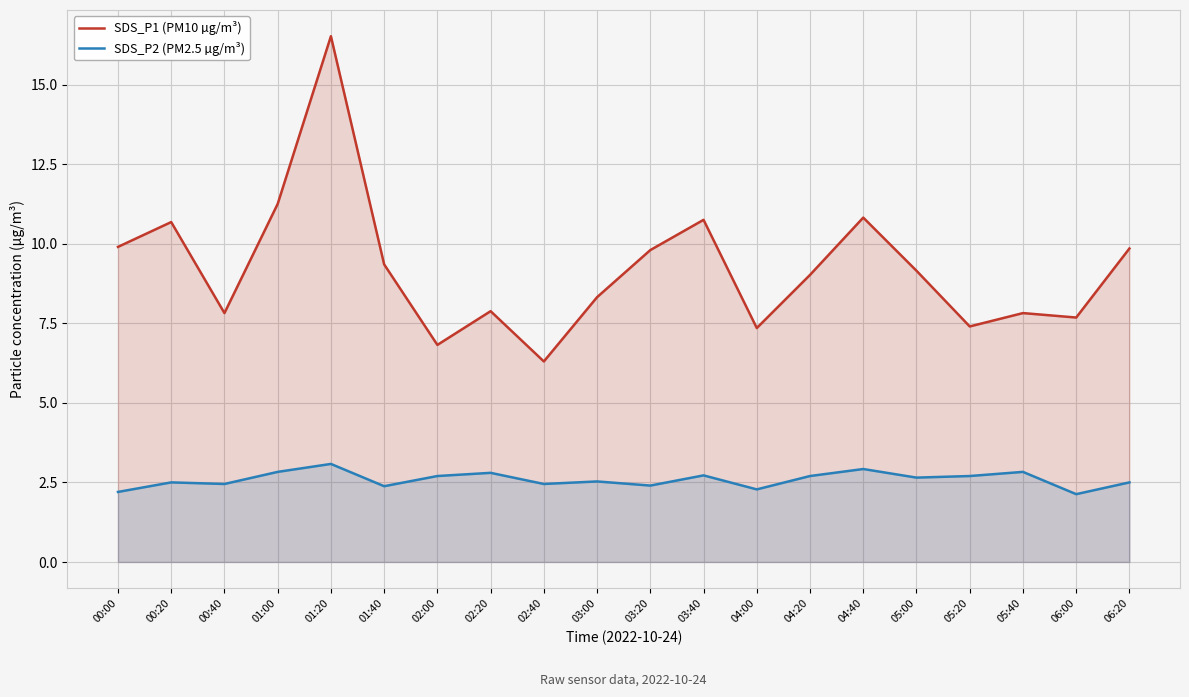

How many interior local peaks does the SDS_P1 (PM10 µg/m³) series have?

6